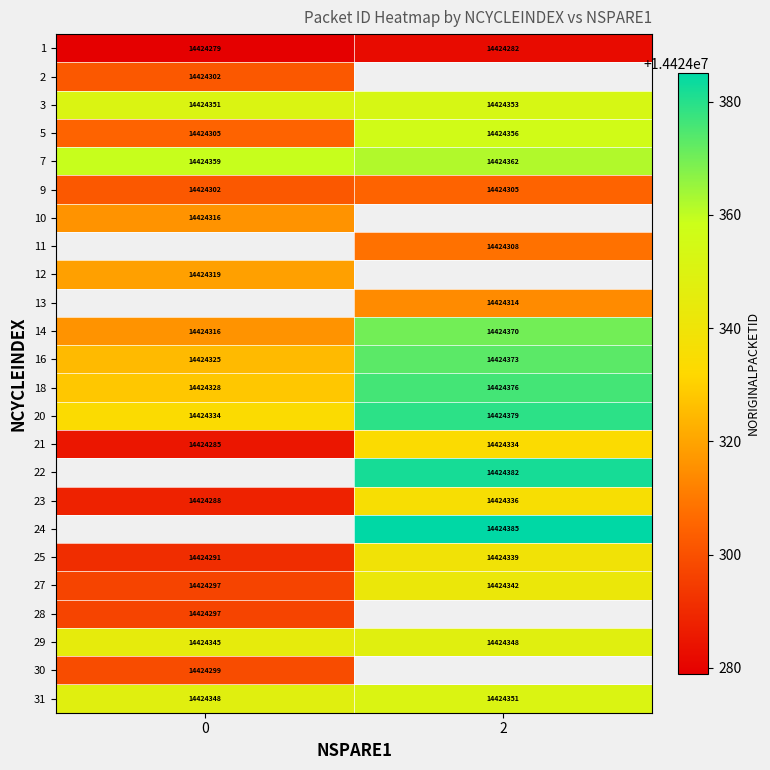

Rank the categories by 25 value from highest to lowest.

2, 0